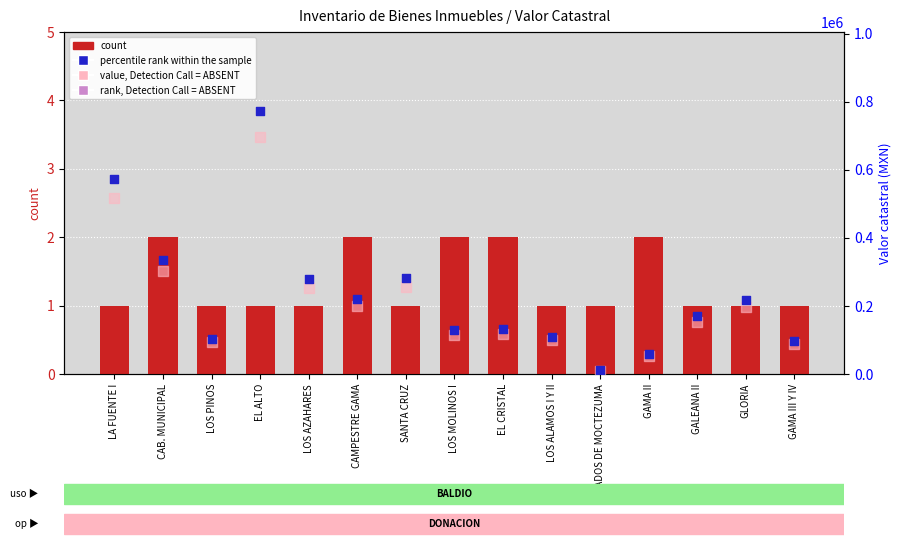

At which category is the sum across all series the highest?

EL ALTO